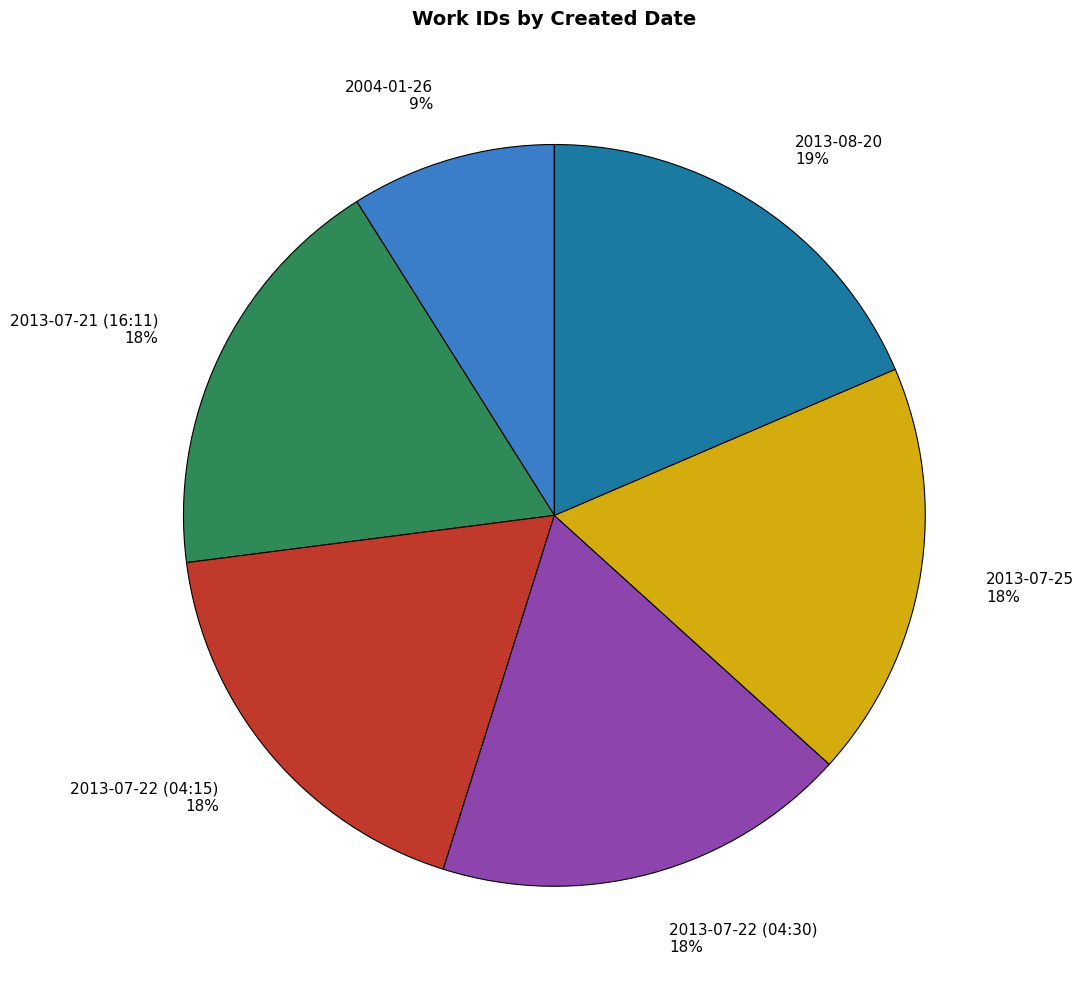

Count the number of slices in the pie.

6